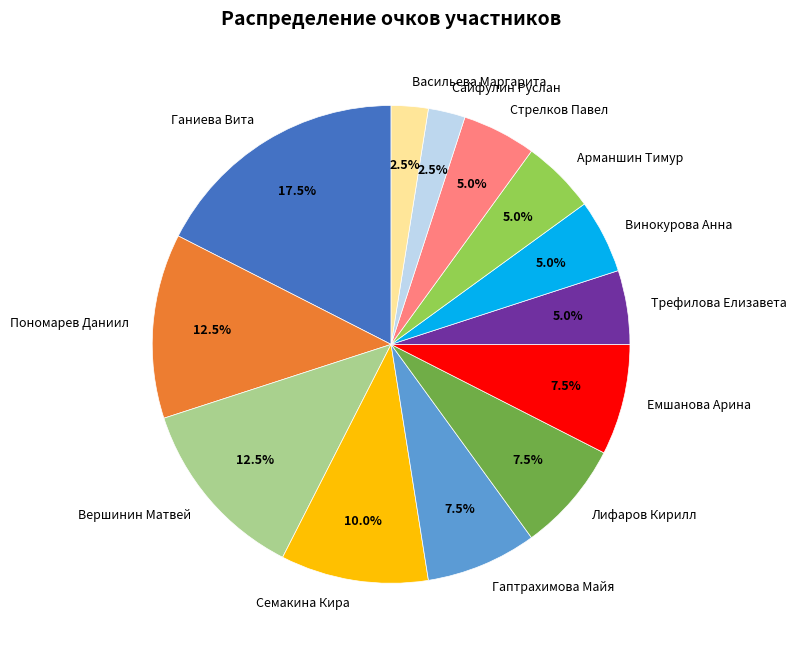

Which slice is the largest?

Ганиева Вита